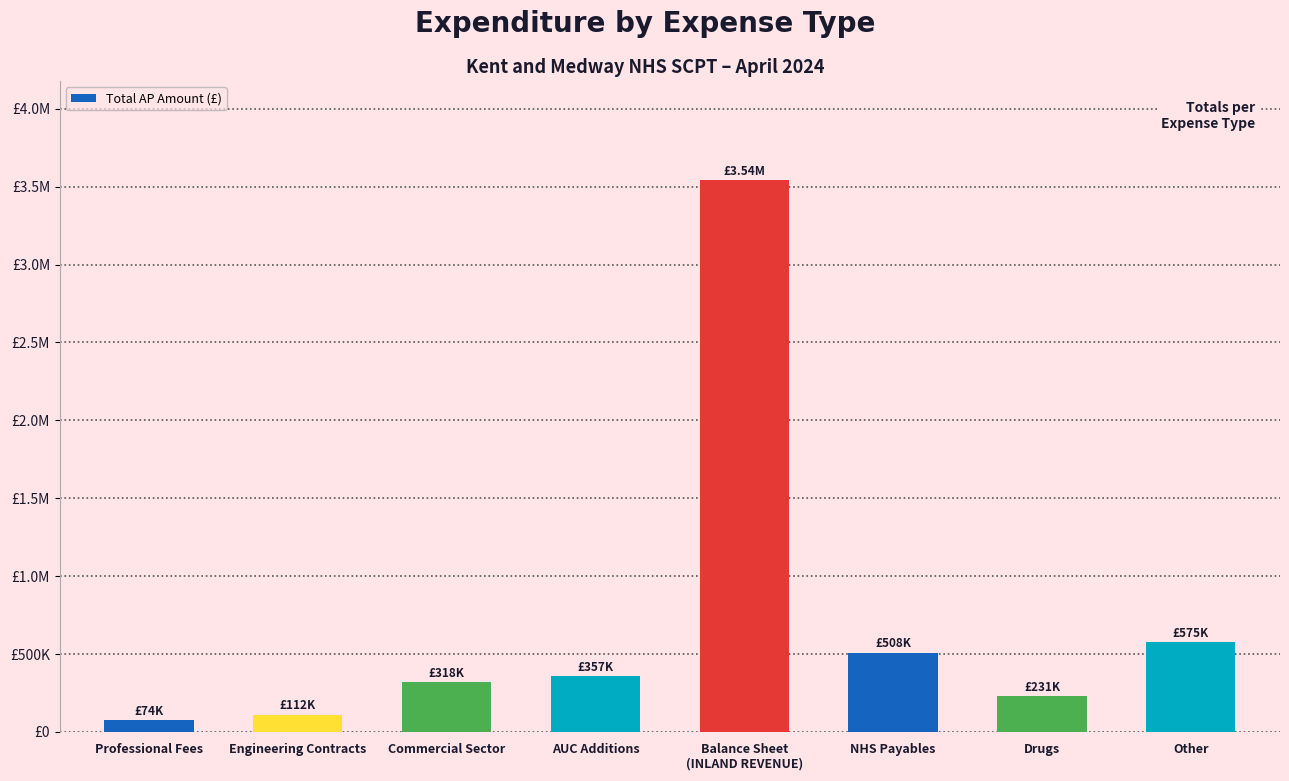

What is the change in value from Professional Fees to AUC Additions?

+282538.2